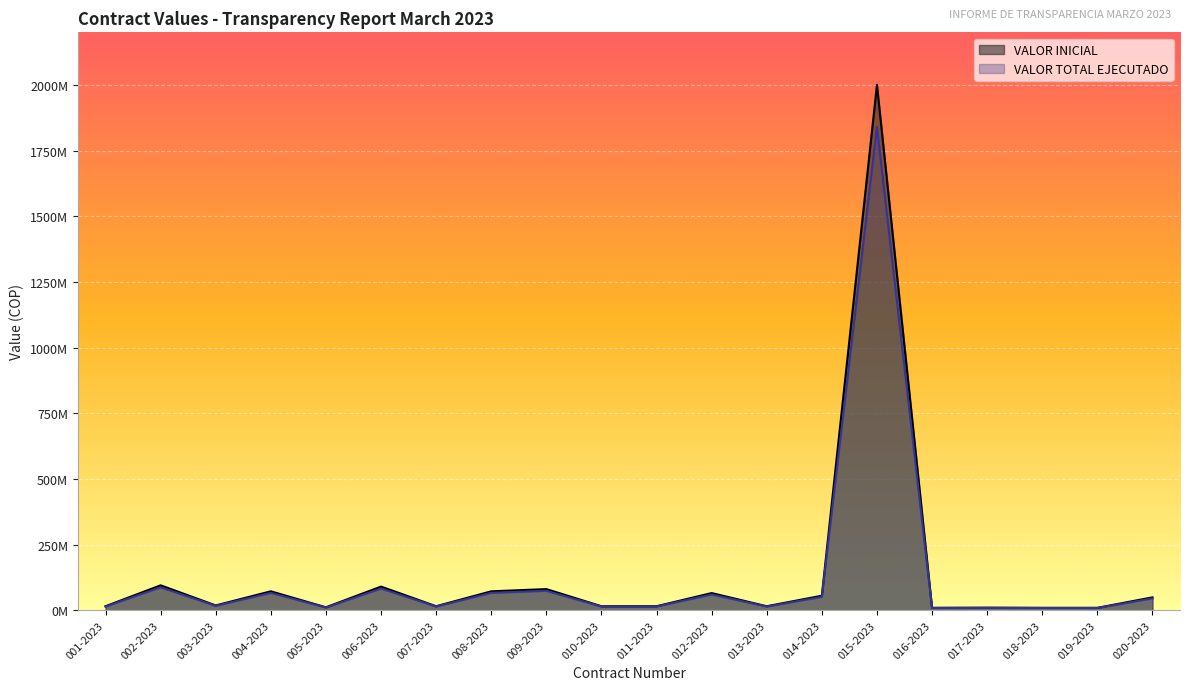

What are all the series names shown in the legend?

VALOR INICIAL, VALOR TOTAL EJECUTADO